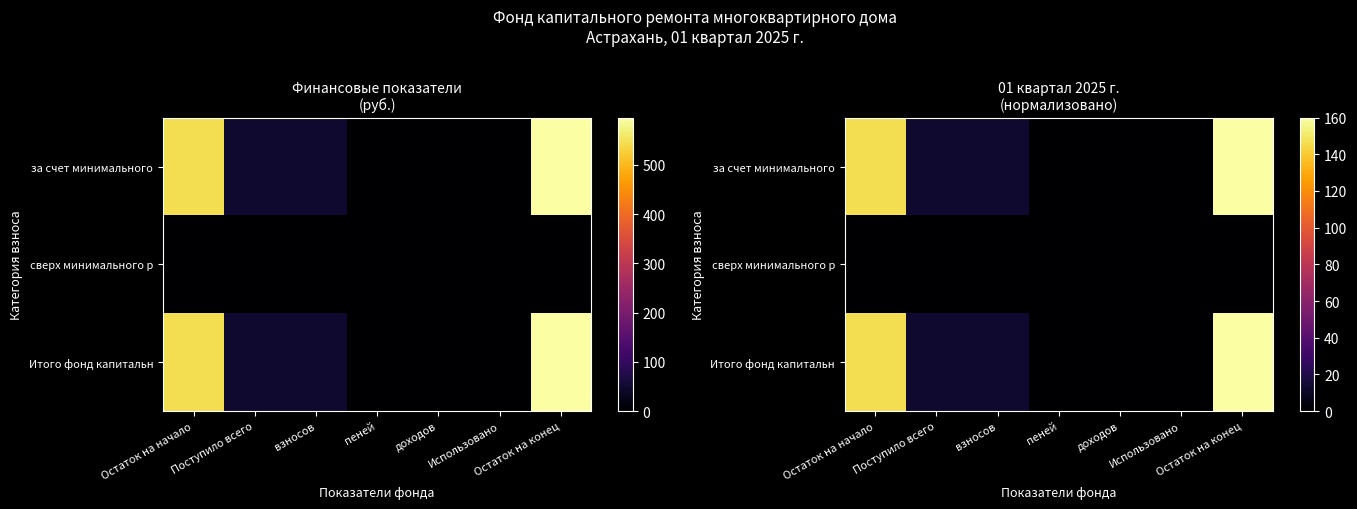

Where is Итого фонд капитальн nearest to the value 80?

Поступило всего